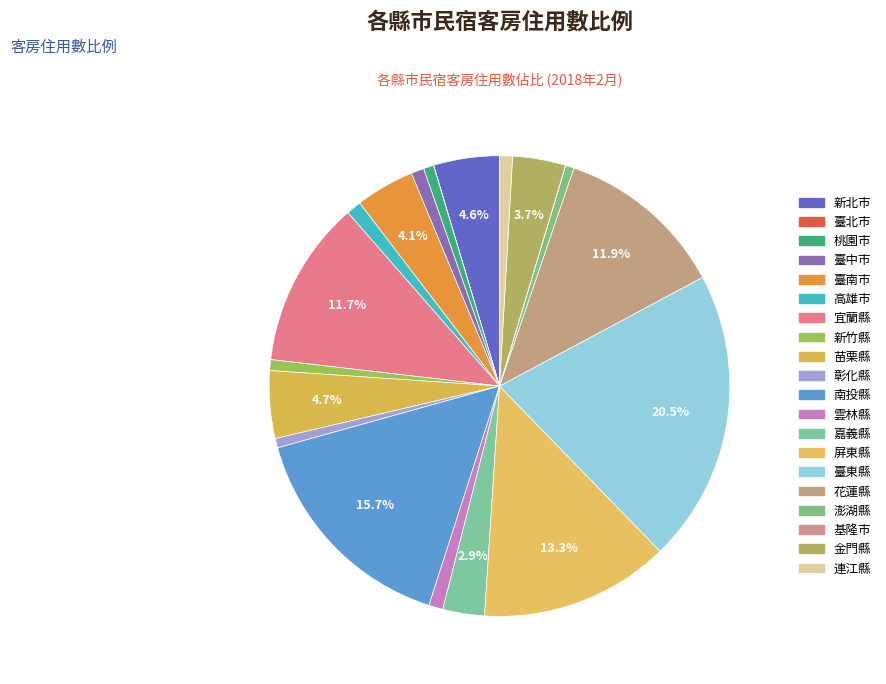

Which has a higher value, 桃園市 or 雲林縣?

雲林縣